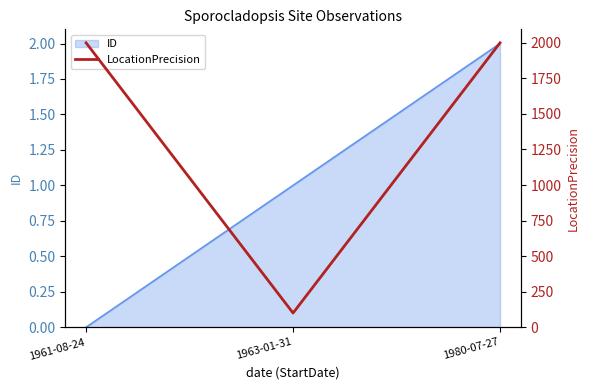

The value at 1961-08-24 is 2608. True or false?

False